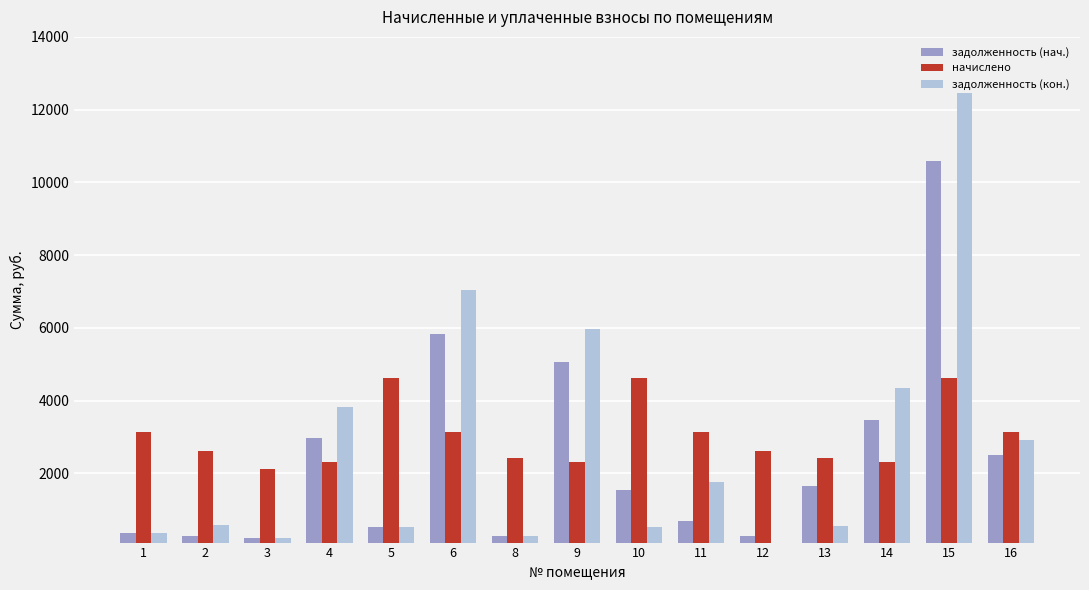

The value of начислено at 13 is 2421.9. True or false?

True